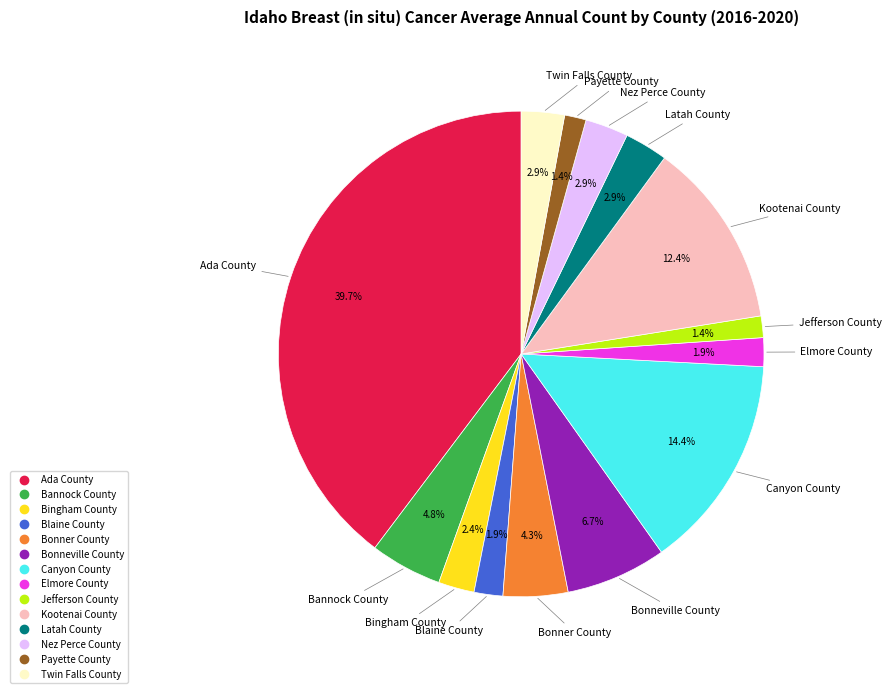

To the nearest percent, what is the combined percentage of Payette County and Canyon County?

16%